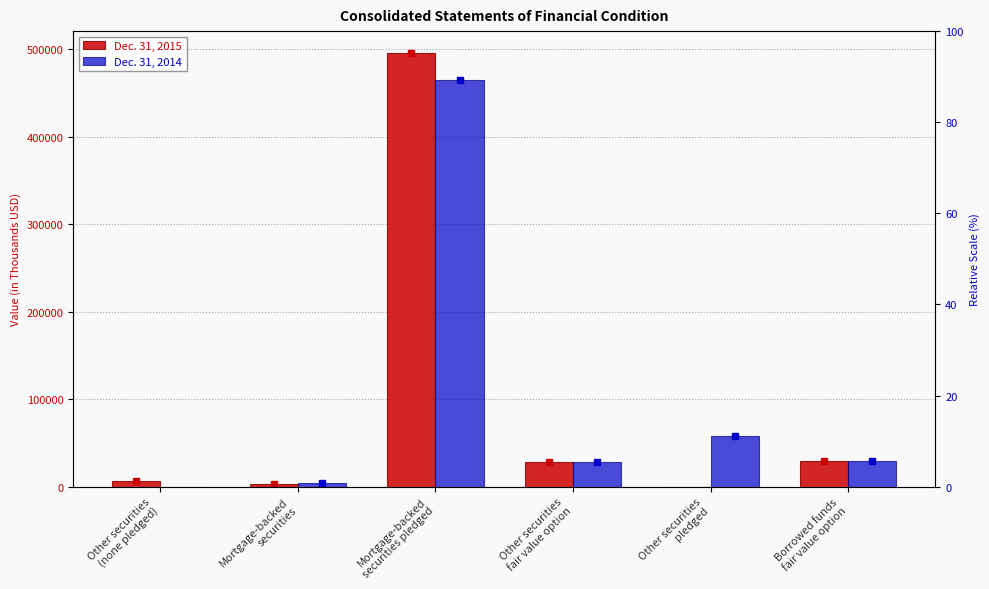

What is the label of the 2nd bar from the right?

Other securities
pledged